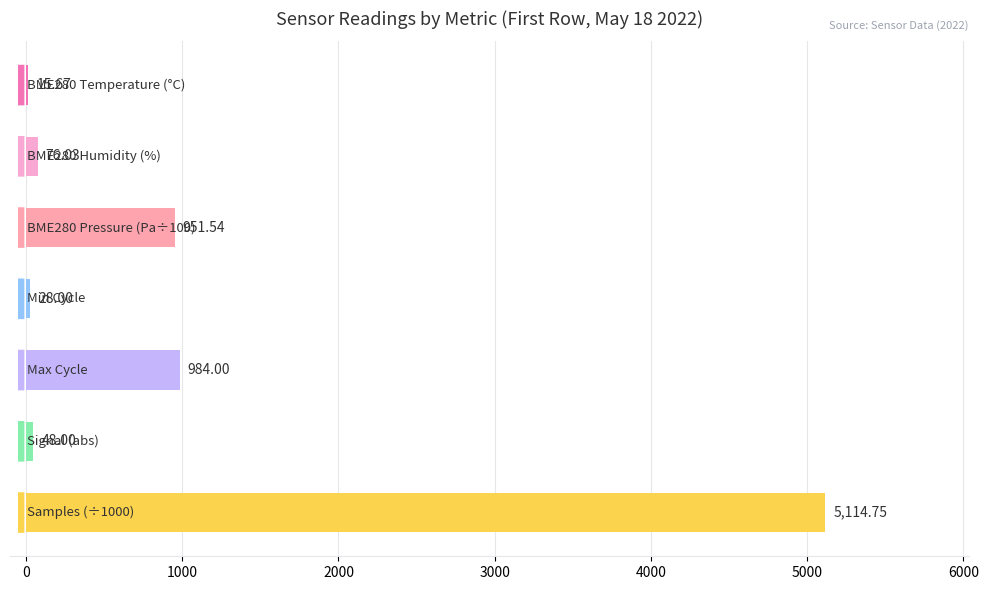

How many distinct data groups are displayed?

1